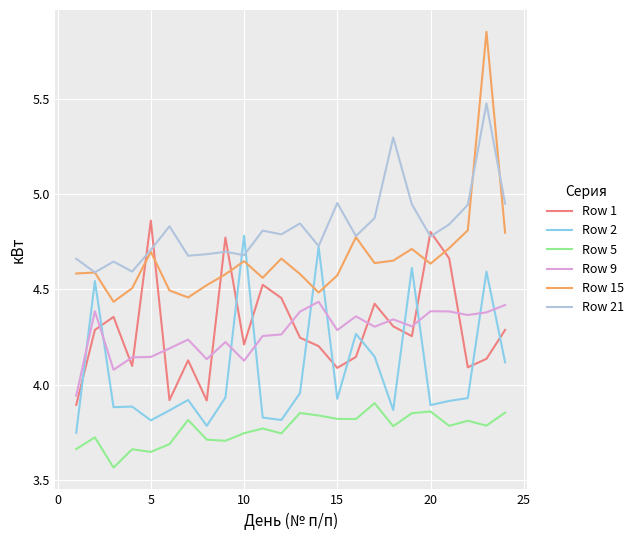

What is the sum of all Row 15 values?

112.0